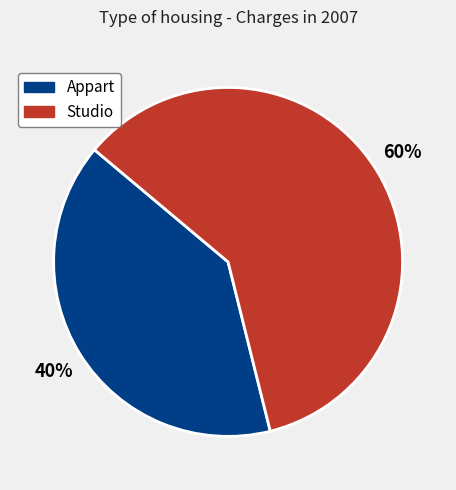

To the nearest percent, what is the difference between the Studio and Appart slice percentages?

20%